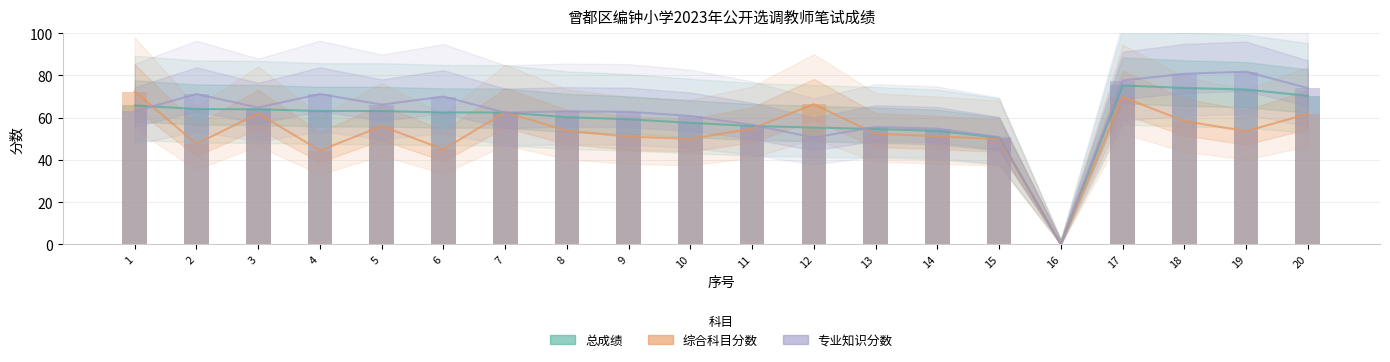

Reading left to right, transcribe all the data shown in this chart.

总成绩: 65.8	64.1	64.0	63.2	63.1	62.5	62.5	60.2	59.3	57.6	56.1	55.3	54.6	53.7	50.5	0.0	75.3	74.1	73.3	70.3
综合科目分数: 72.4	47.6	62.0	44.4	56.0	45.0	62.6	53.8	51.0	50.0	54.8	66.4	52.4	51.2	49.8	0.0	69.8	58.4	53.6	61.8
专业知识分数: 63.0	71.2	64.8	71.2	66.2	70.0	62.4	63.0	62.8	60.8	56.6	50.6	55.6	54.8	50.8	0.0	77.6	80.8	81.8	74.0